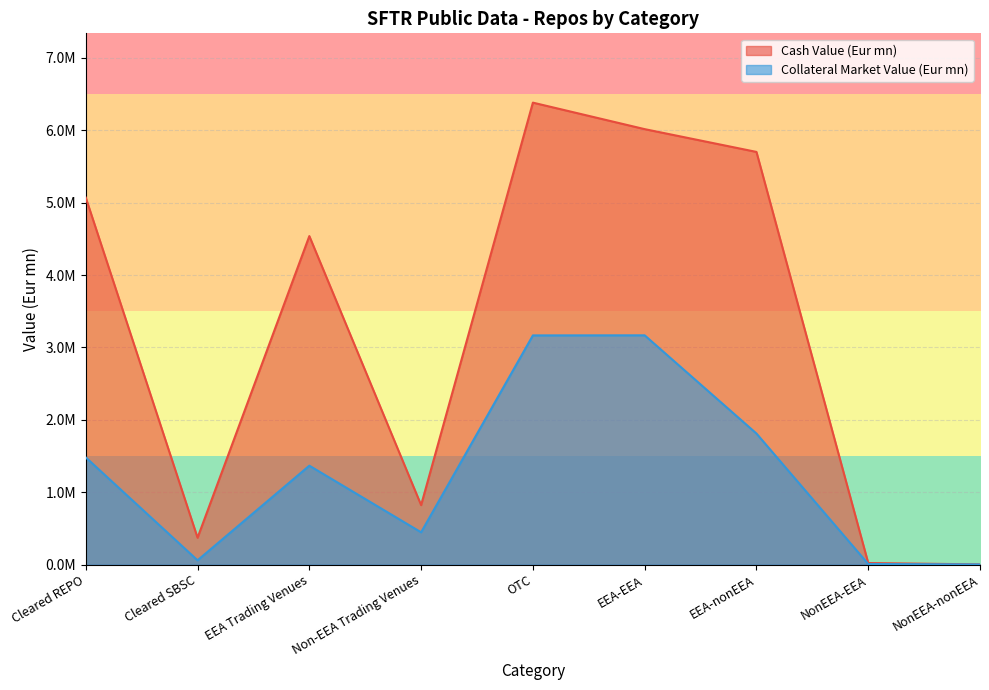

How many lines are shown in the chart?

2